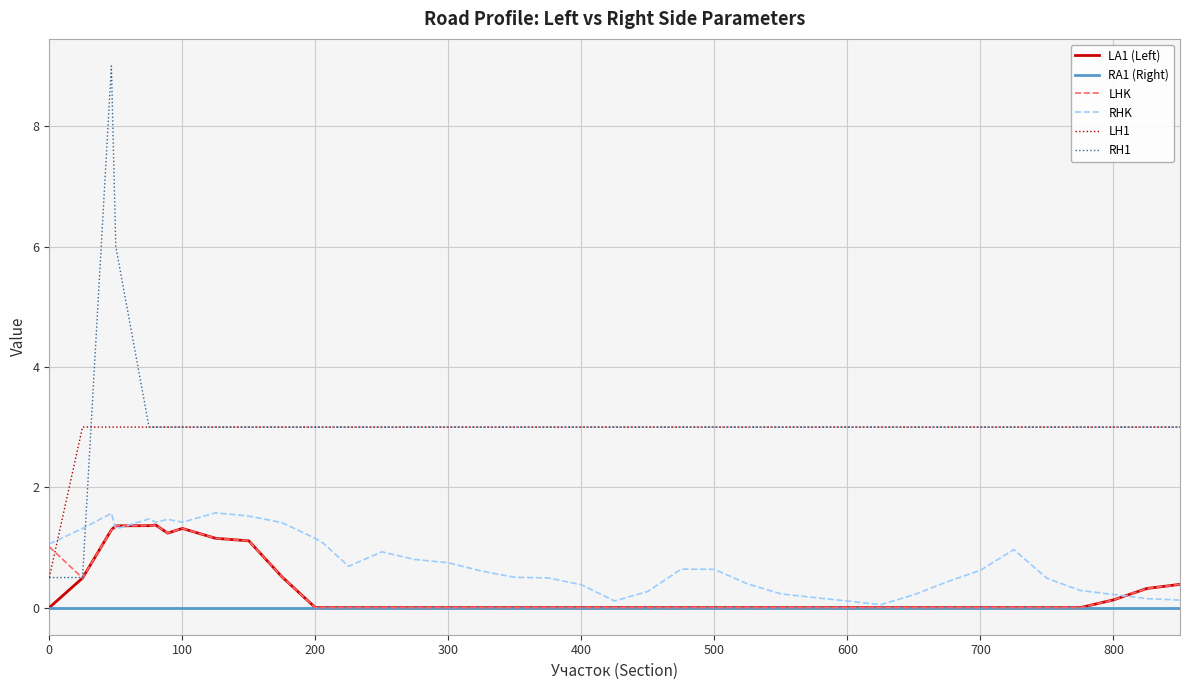

Which series has the largest range (max minus min)?

RH1